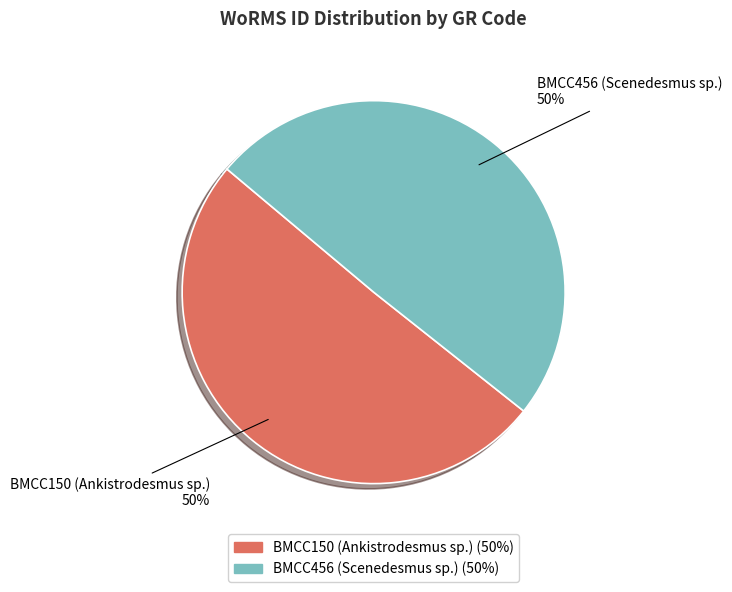

To the nearest percent, what is the combined percentage of BMCC456 (Scenedesmus sp.) and BMCC150 (Ankistrodesmus sp.)?

100%